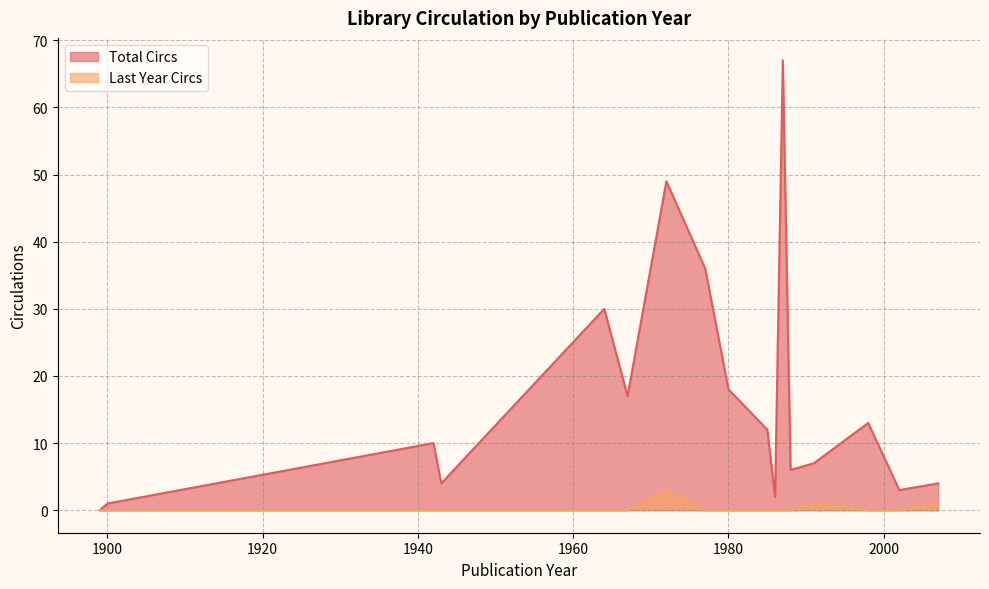

What is the maximum value shown in the chart?

67